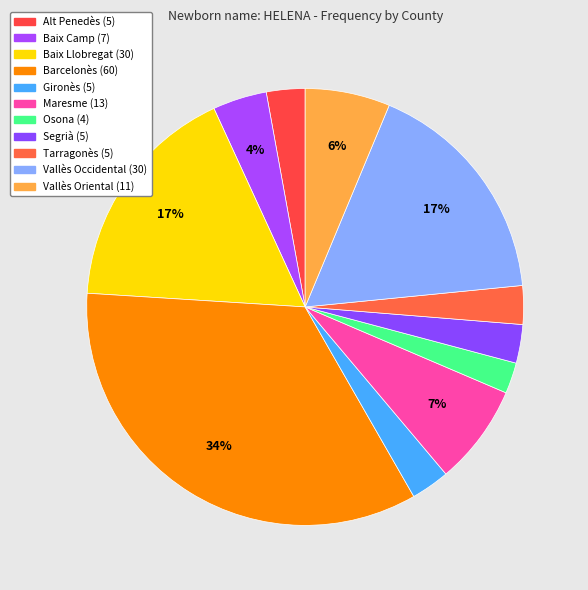

True or false: Maresme accounts for 7% of the total.

True